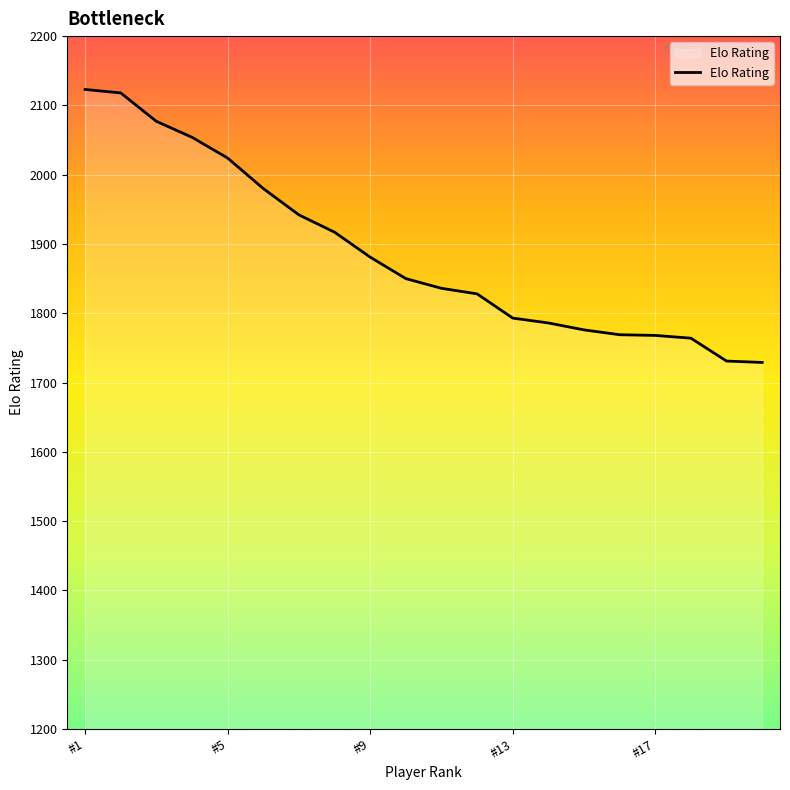

Is this an area chart (filled region under the line)?

No